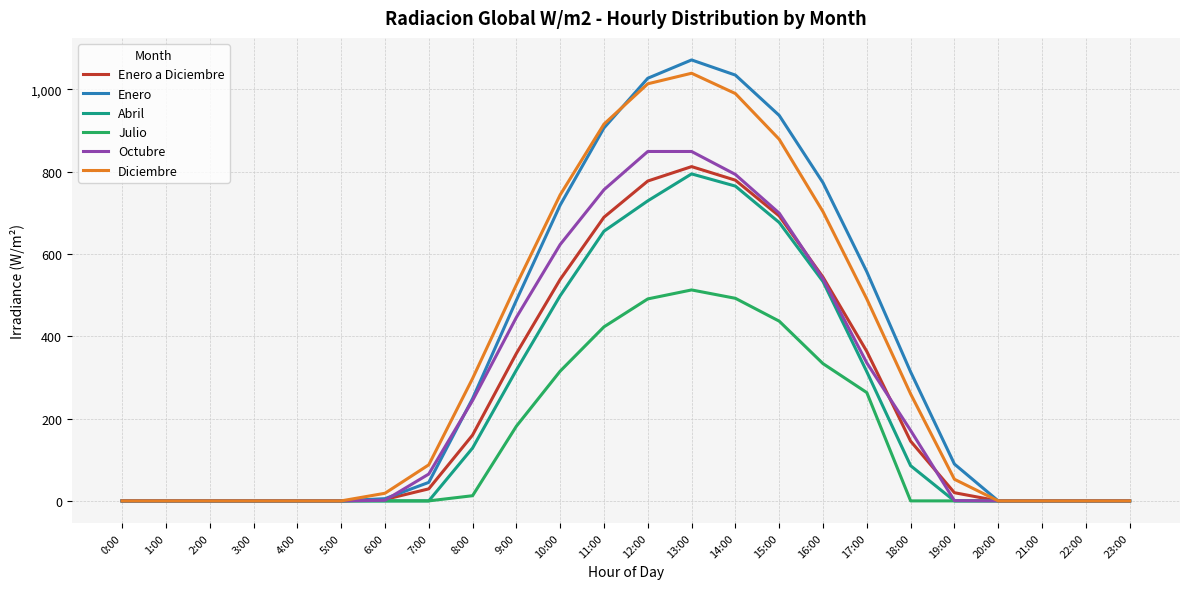

At which category is the sum across all series the highest?

13:00